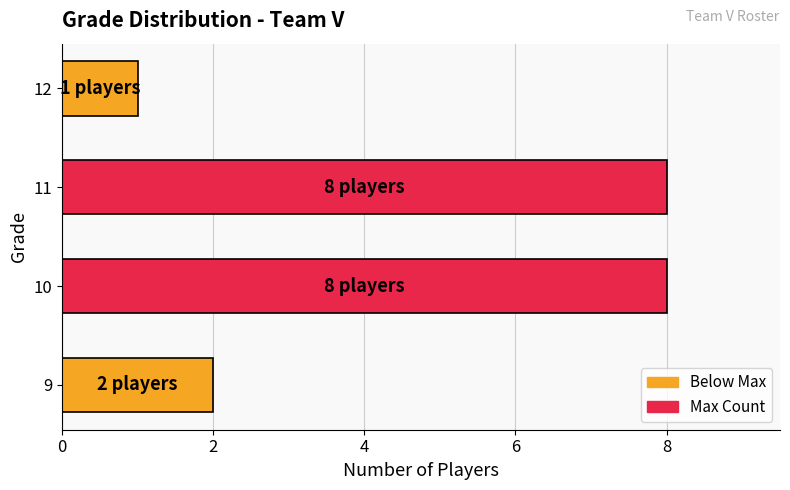

Reading bottom to top, transcribe all the data shown in this chart.

9=2	10=8	11=8	12=1